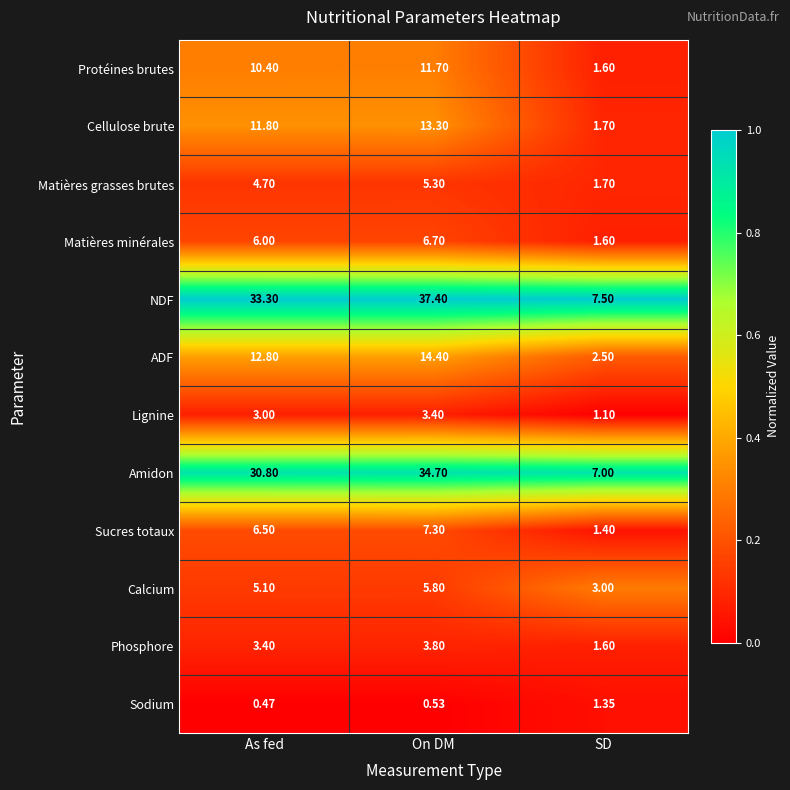

At which category does the chart reach its peak across all series?

On DM